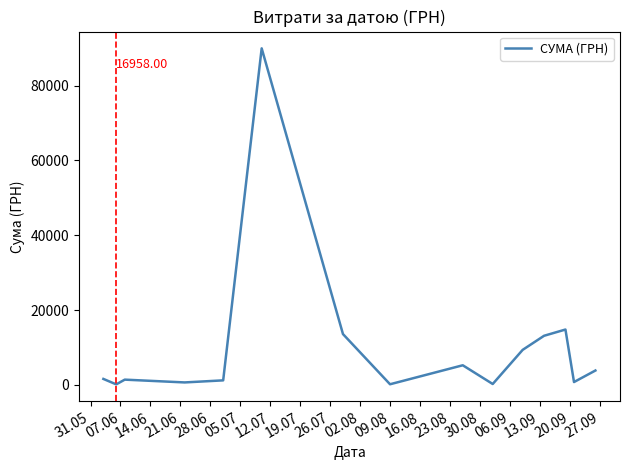

What is the greatest value displayed?

90000.0